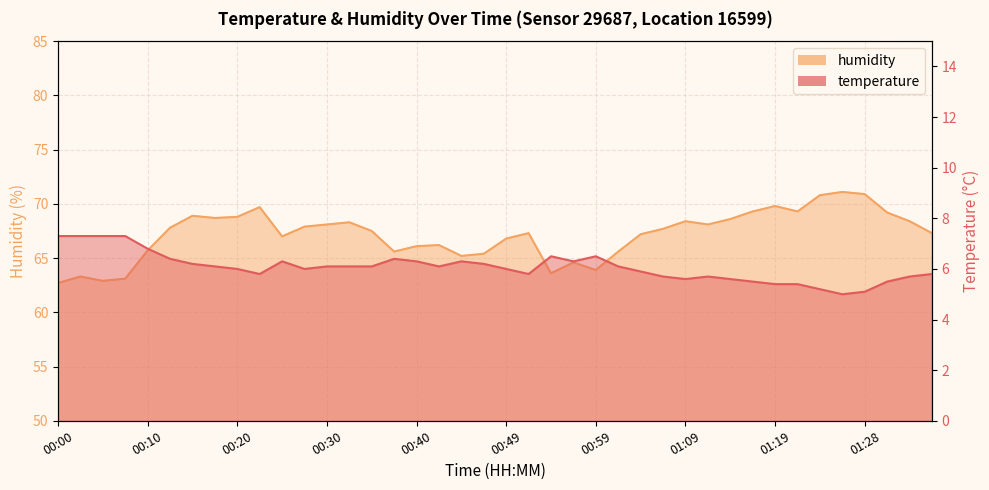

Reading left to right, transcribe all the data shown in this chart.

temperature: 7.3	7.3	7.3	7.3	6.8	6.4	6.2	6.1	6.0	5.8	6.3	6.0	6.1	6.1	6.1	6.4	6.3	6.1	6.3	6.2	6.0	5.8	6.5	6.3	6.5	6.1	5.9	5.7	5.6	5.7	5.6	5.5	5.4	5.4	5.2	5.0	5.1	5.5	5.7	5.8
humidity: 62.7	63.3	62.9	63.1	65.7	67.8	68.9	68.7	68.8	69.7	67.0	67.9	68.1	68.3	67.5	65.6	66.1	66.2	65.2	65.4	66.8	67.3	63.6	64.6	63.9	65.6	67.2	67.7	68.4	68.1	68.6	69.3	69.8	69.3	70.8	71.1	70.9	69.2	68.4	67.3